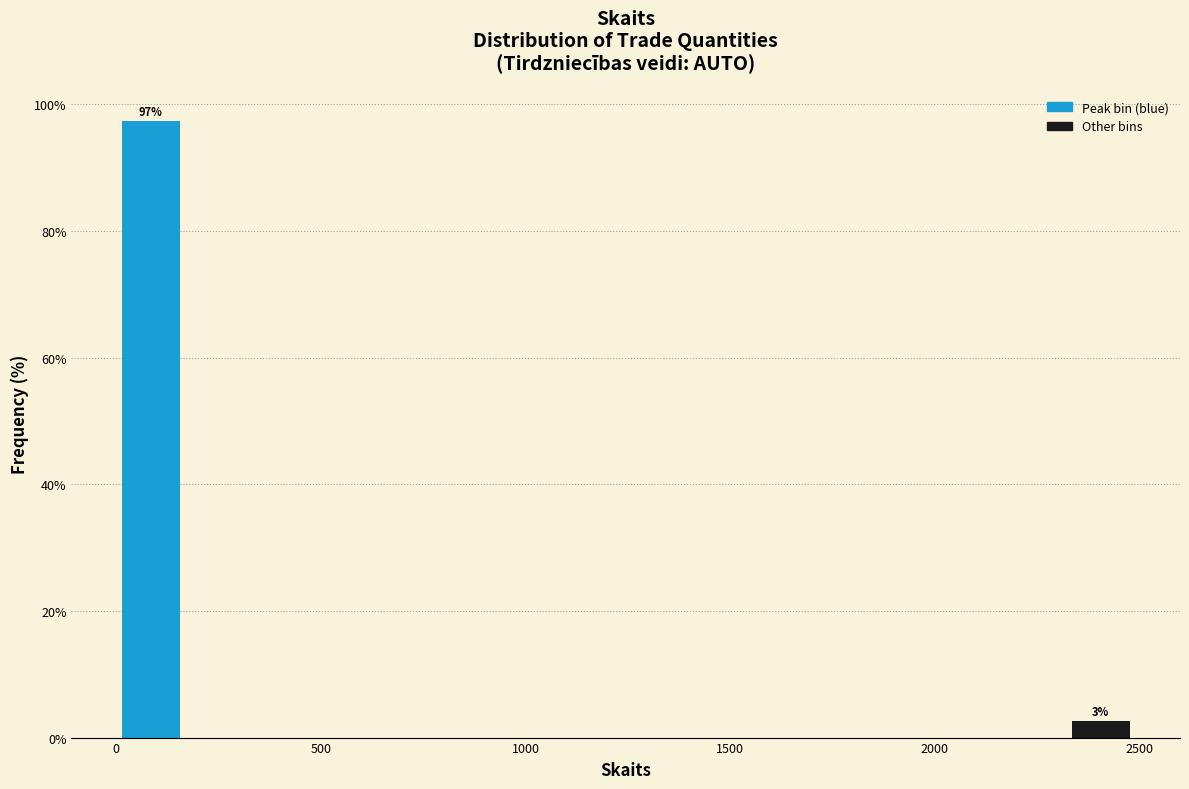

Around what value on the x-axis is the tallest bar? Give the approximate position of its centre, as read against the axis.

100